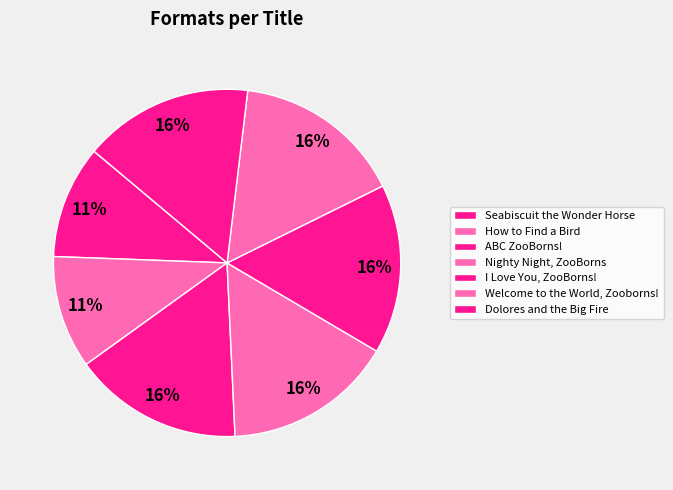

How many slices are in this pie chart?

7